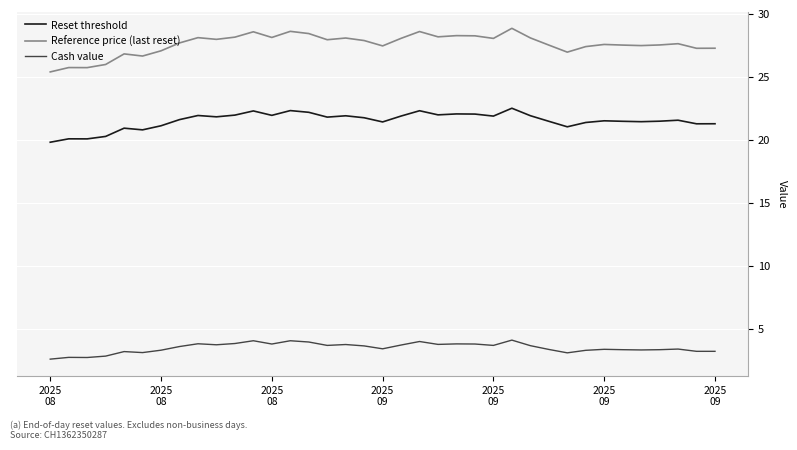

Which series has the largest range (max minus min)?

Reference price (last reset)